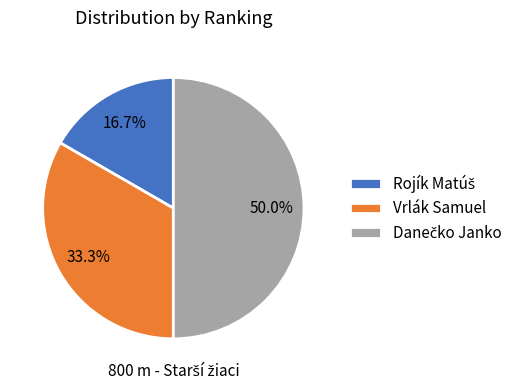

To the nearest percent, what is the average slice percentage?

33%